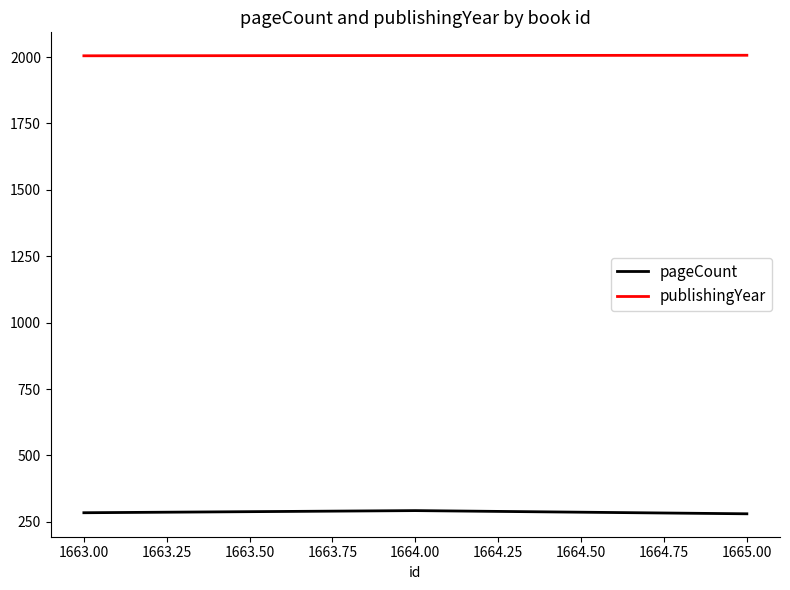

What is the difference between the maximum and minimum values in the publishingYear series?

2